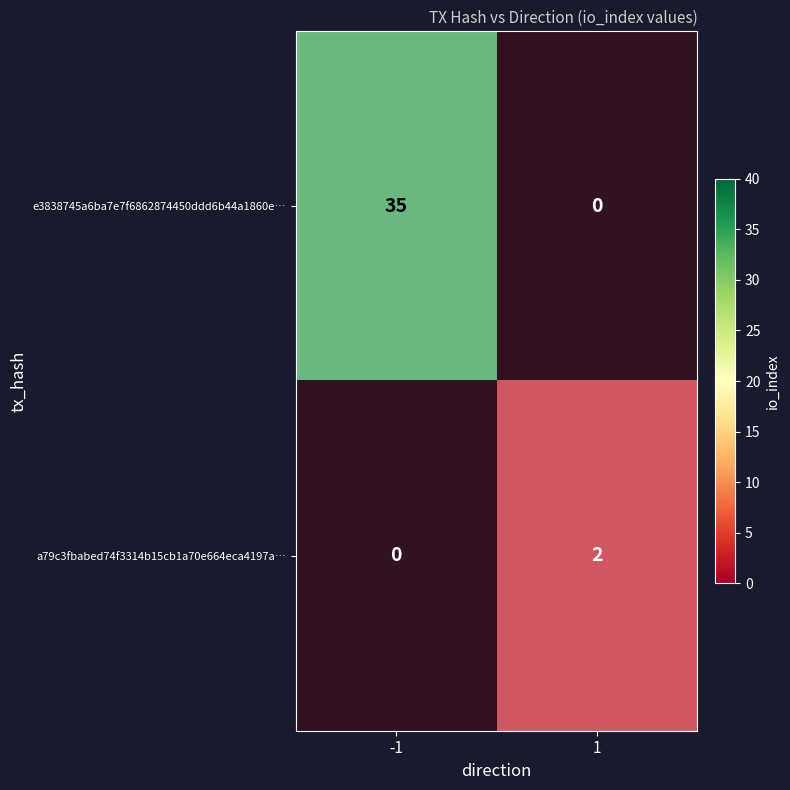

Between -1 and 1, which series saw the biggest shift?

e3838745a6ba7e7f6862874450ddd6b44a1860e…